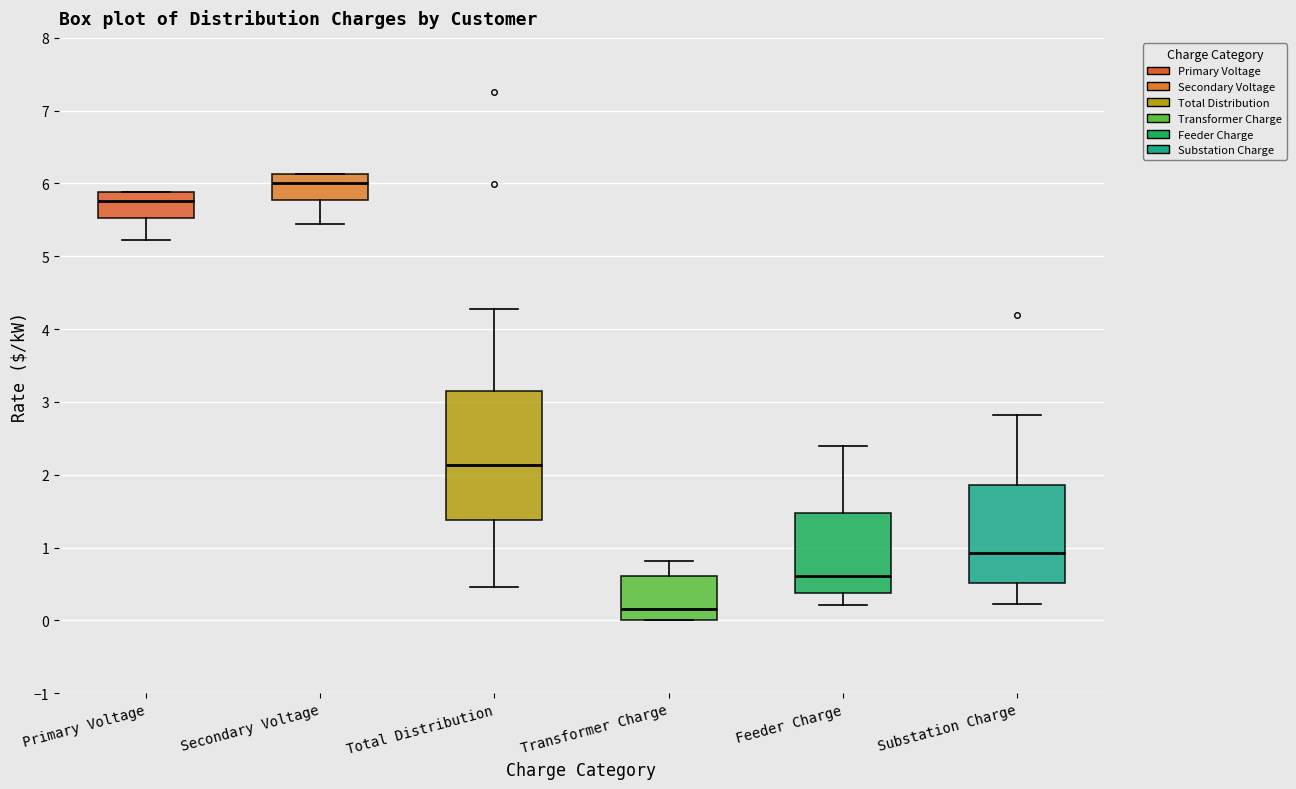

Which box has the lowest median line?

Transformer Charge